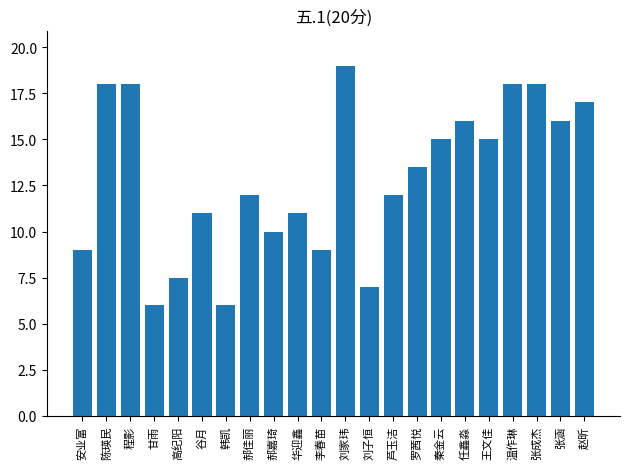

What is the value of the 1st bar from the left?

9.0